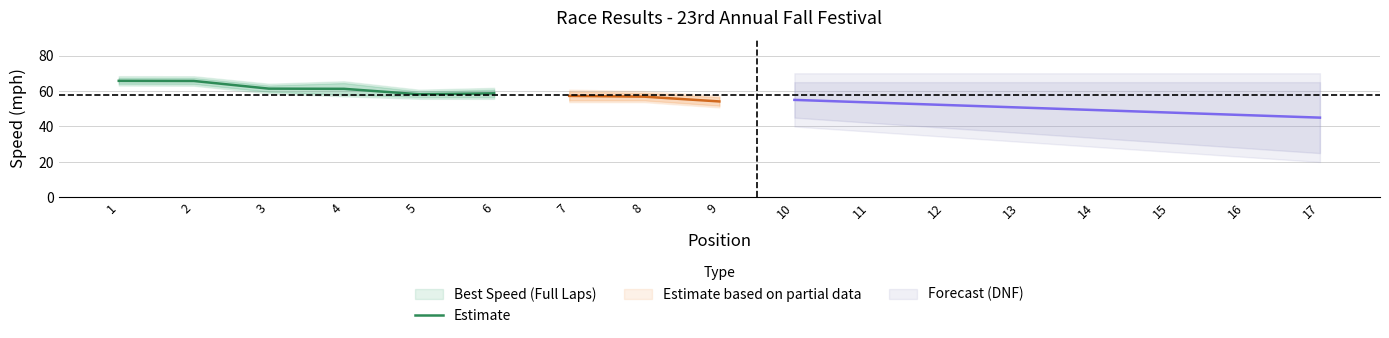

What is the greatest value displayed?

65.7